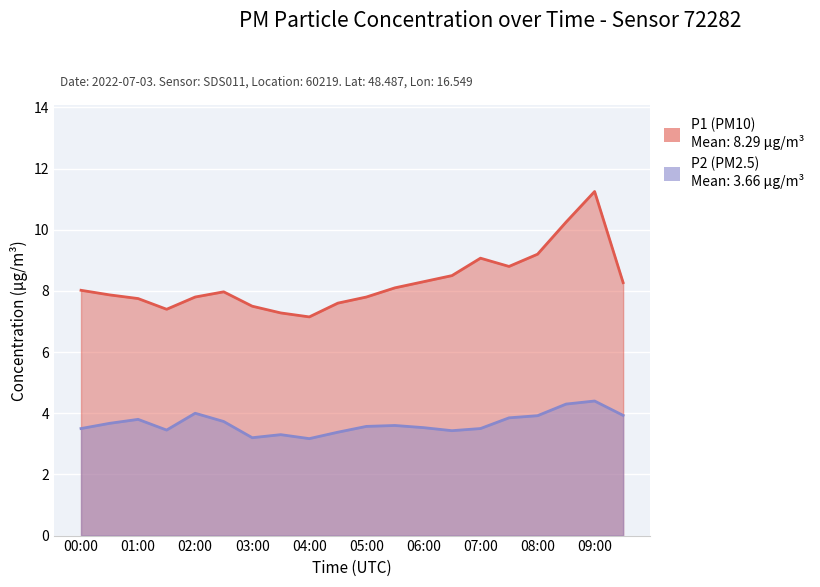

Reading left to right, extract all data points from this chart.

P1: 8.0	7.9	7.8	7.4	7.8	8.0	7.5	7.3	7.2	7.6	7.8	8.1	8.3	8.5	9.1	8.8	9.2	10.2	11.2	8.3
P2: 3.5	3.7	3.8	3.5	4.0	3.7	3.2	3.3	3.2	3.4	3.6	3.6	3.5	3.4	3.5	3.9	3.9	4.3	4.4	3.9